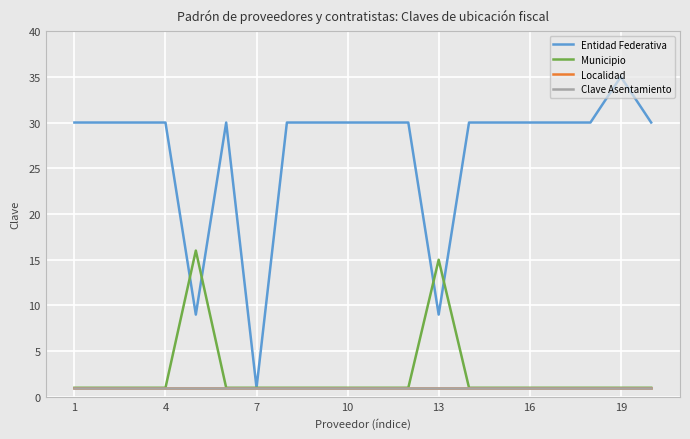

What is the lowest value of the Clave Asentamiento series?

1